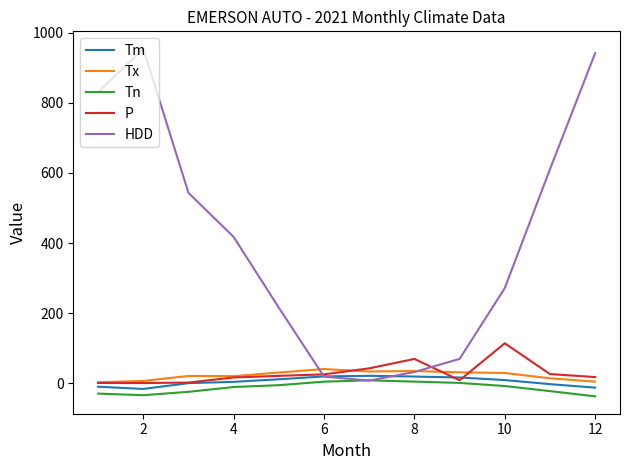

Which series has the largest total across all categories?

HDD